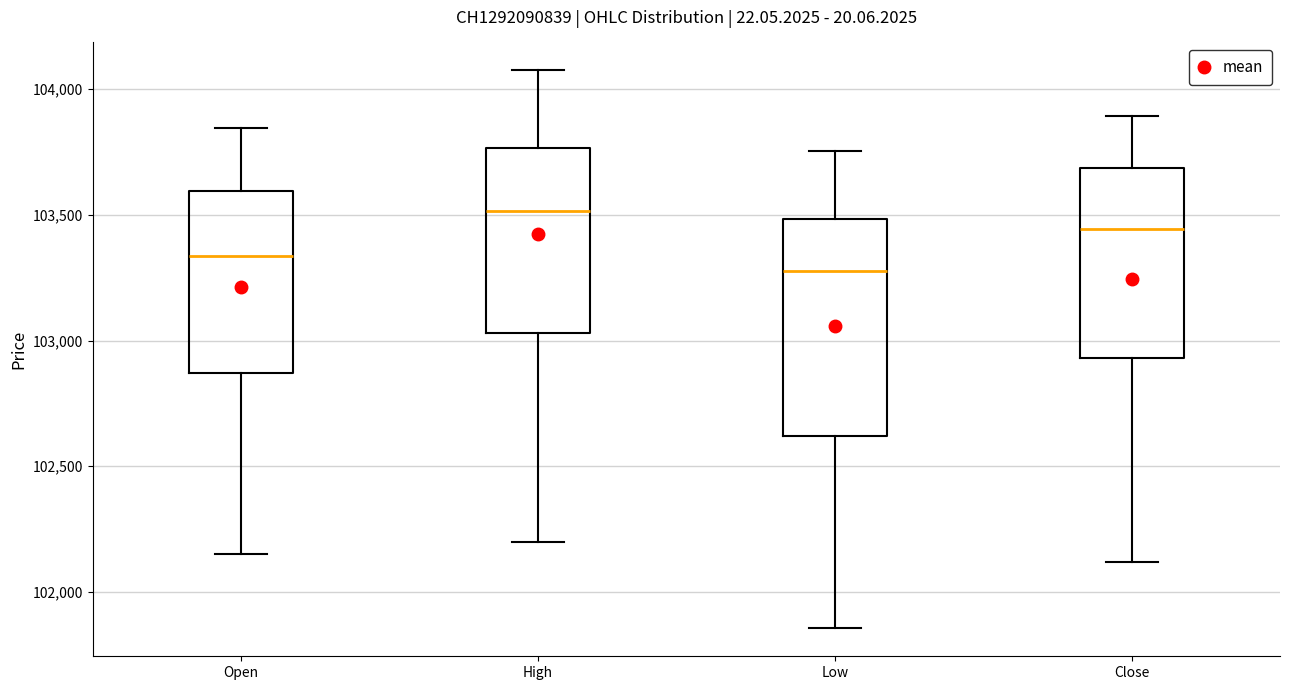

Which box is the tallest, from its lower edge to its upper edge?

Low